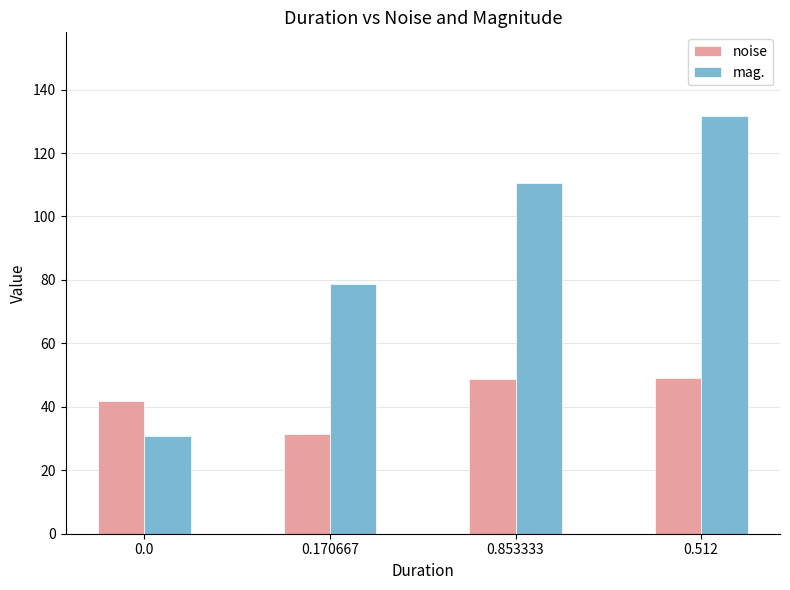

What are all the series names shown in the legend?

noise, mag.